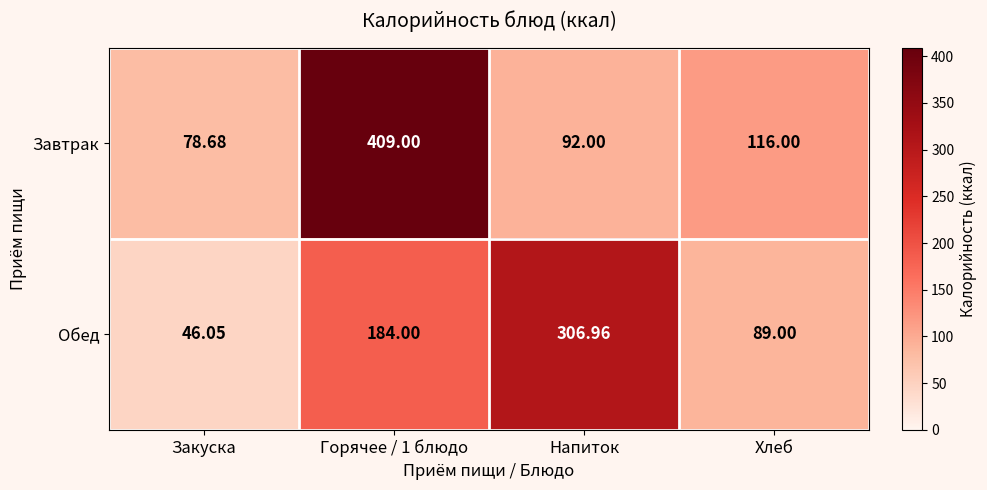

Which label corresponds to the smallest value in the chart?

Закуска